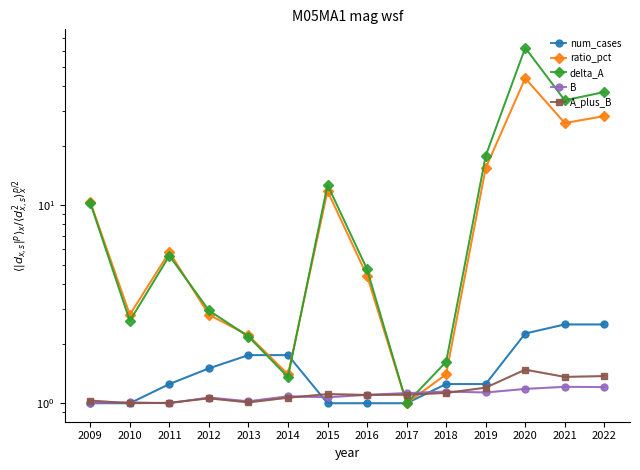

At which label does delta_A first exceed 5?

2009